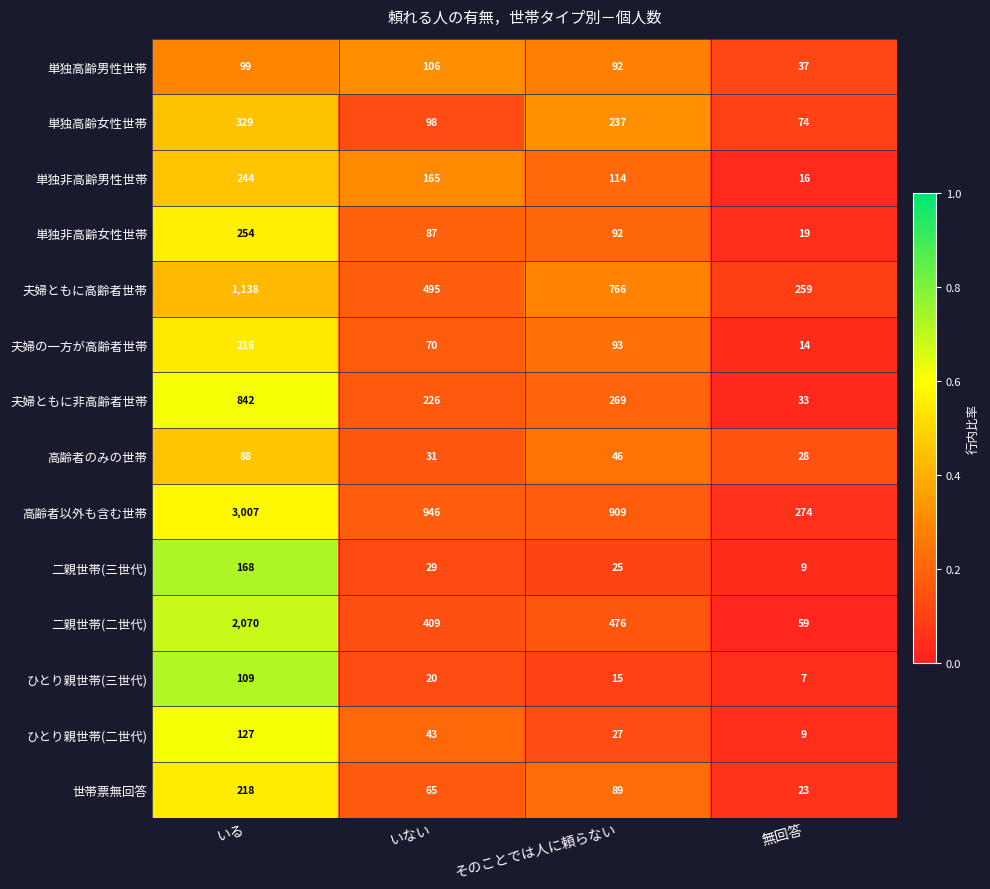

Between いる and いない, which series saw the biggest shift?

高齢者以外も含む世帯